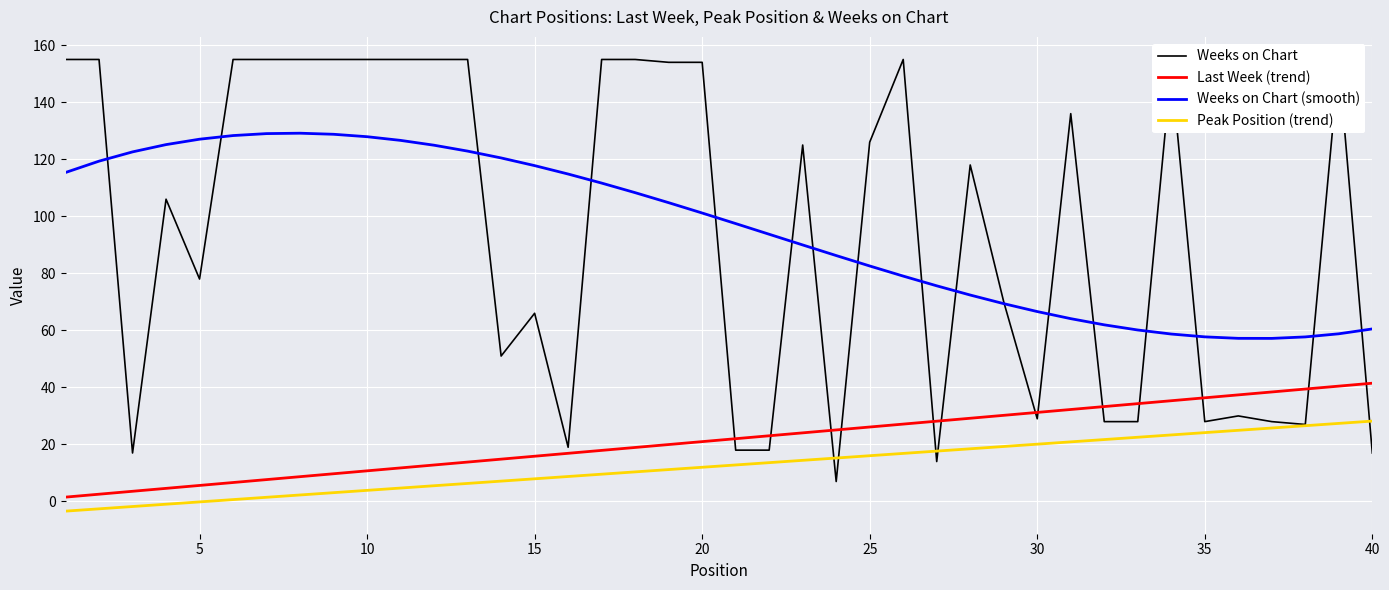

True or false: Last Week (trend) and Weeks on Chart (smooth) intersect in this chart.

False